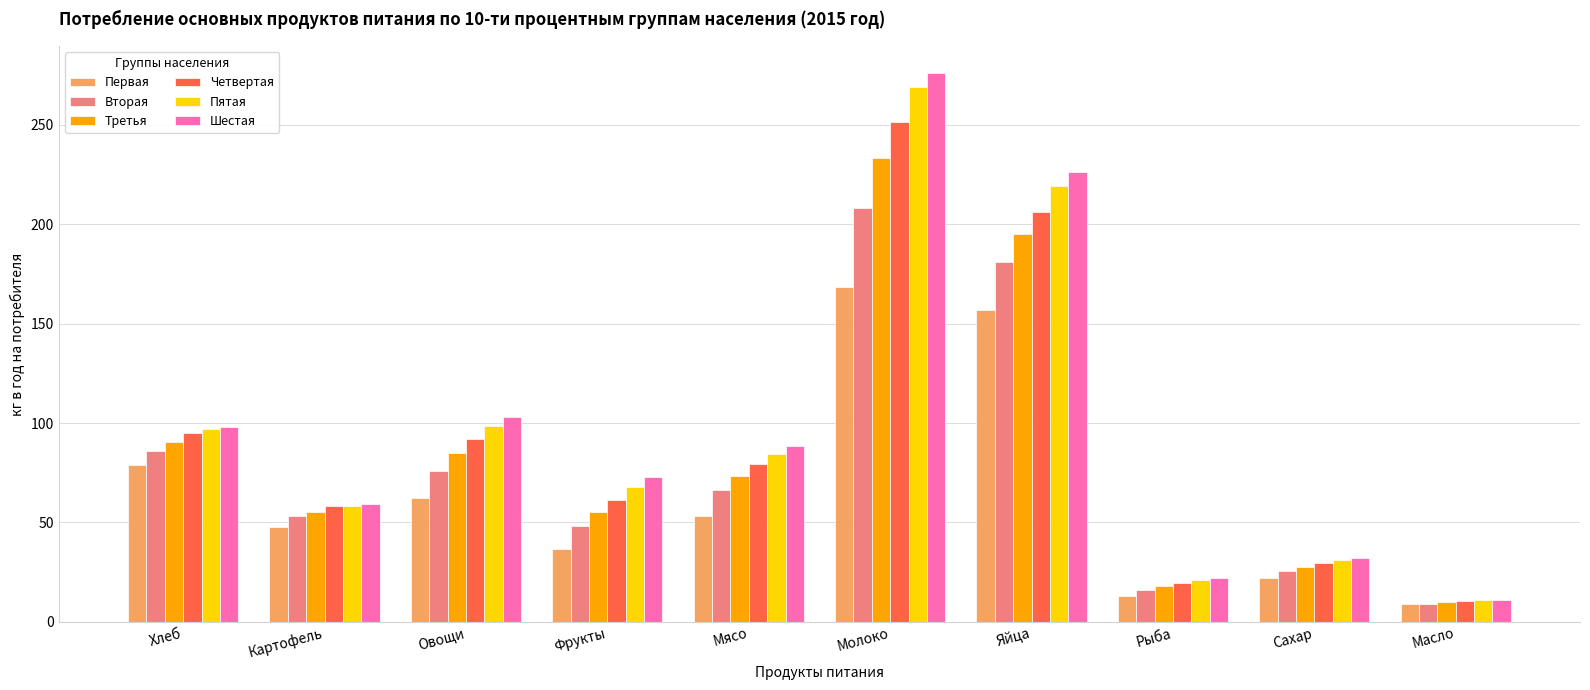

Is it true that Четвертая equals 29.4 at Сахар?

True